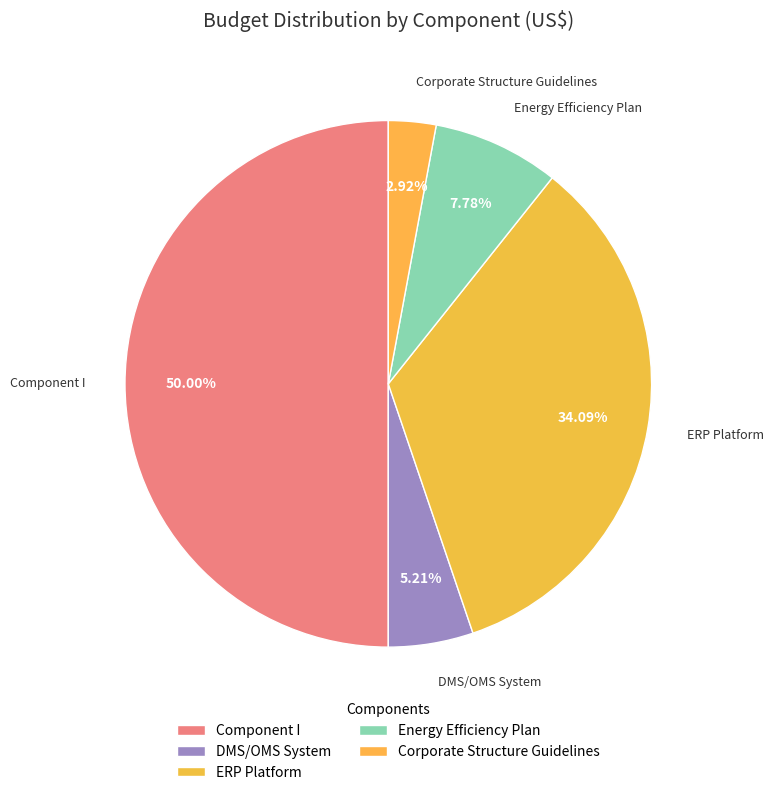

Which category has the biggest portion of the pie?

Component I